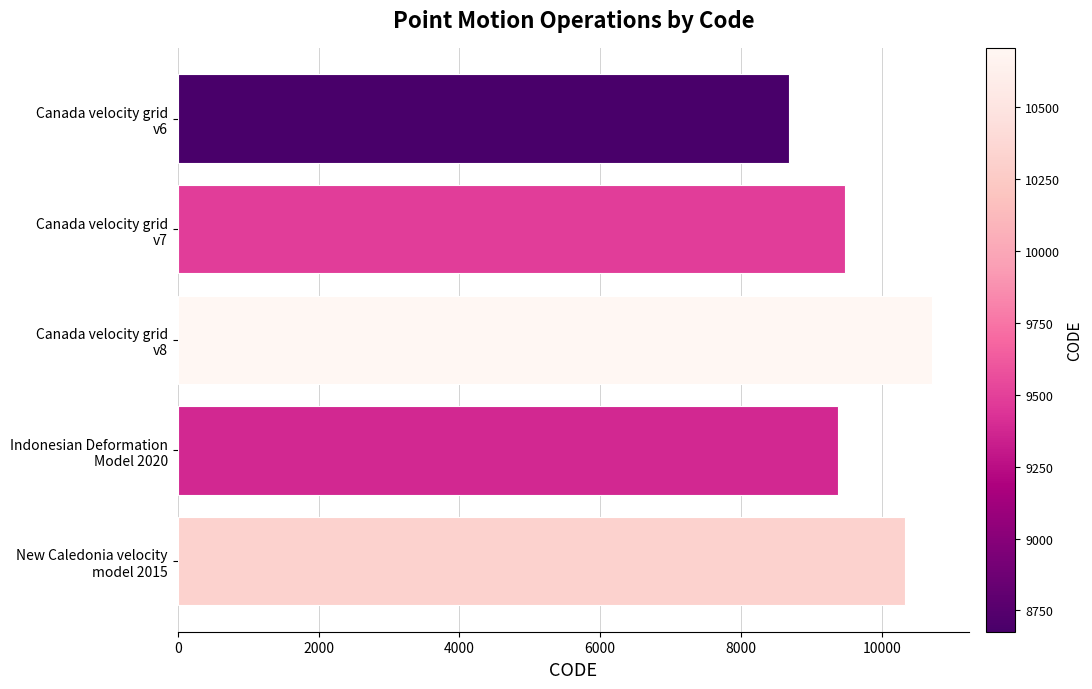

How many bars are there in total?

5